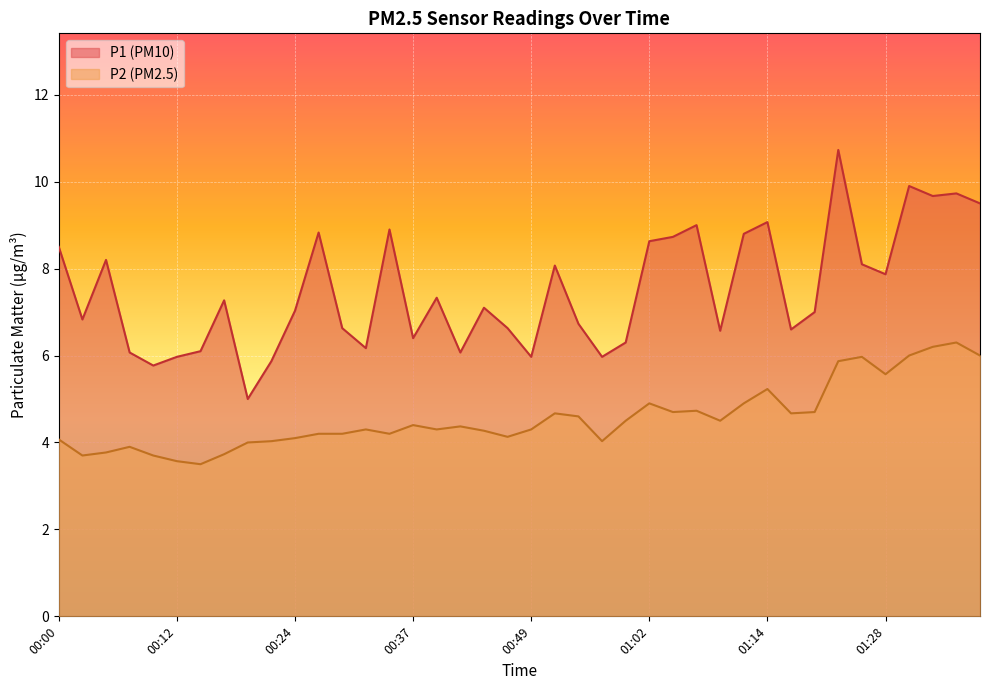

What position from the left is 00:22?

10